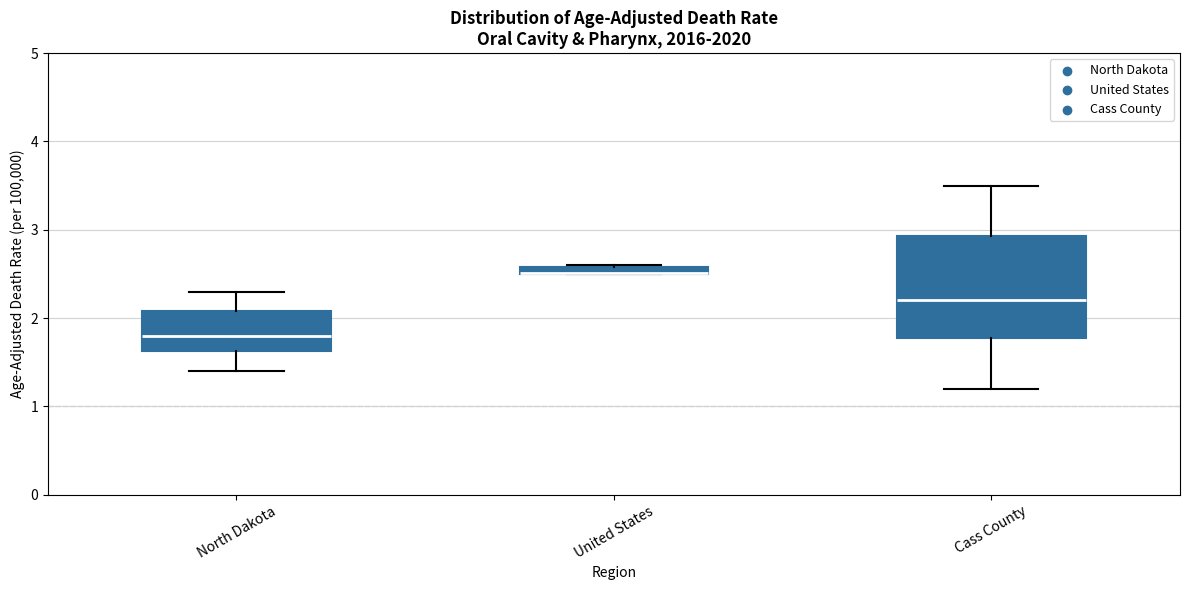

Where does the median line of the box for Cass County sit on the y-axis? The values are not printed on the chart, so give them approximately, as read against the axis.

2.2